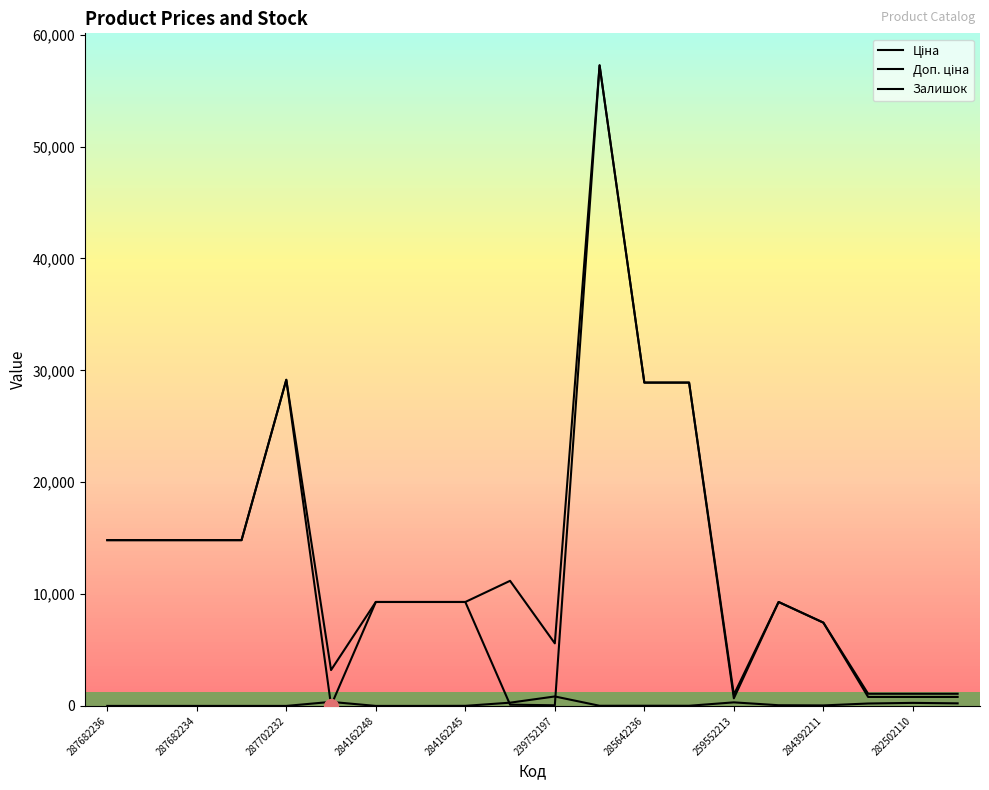

How many lines are shown in the chart?

3